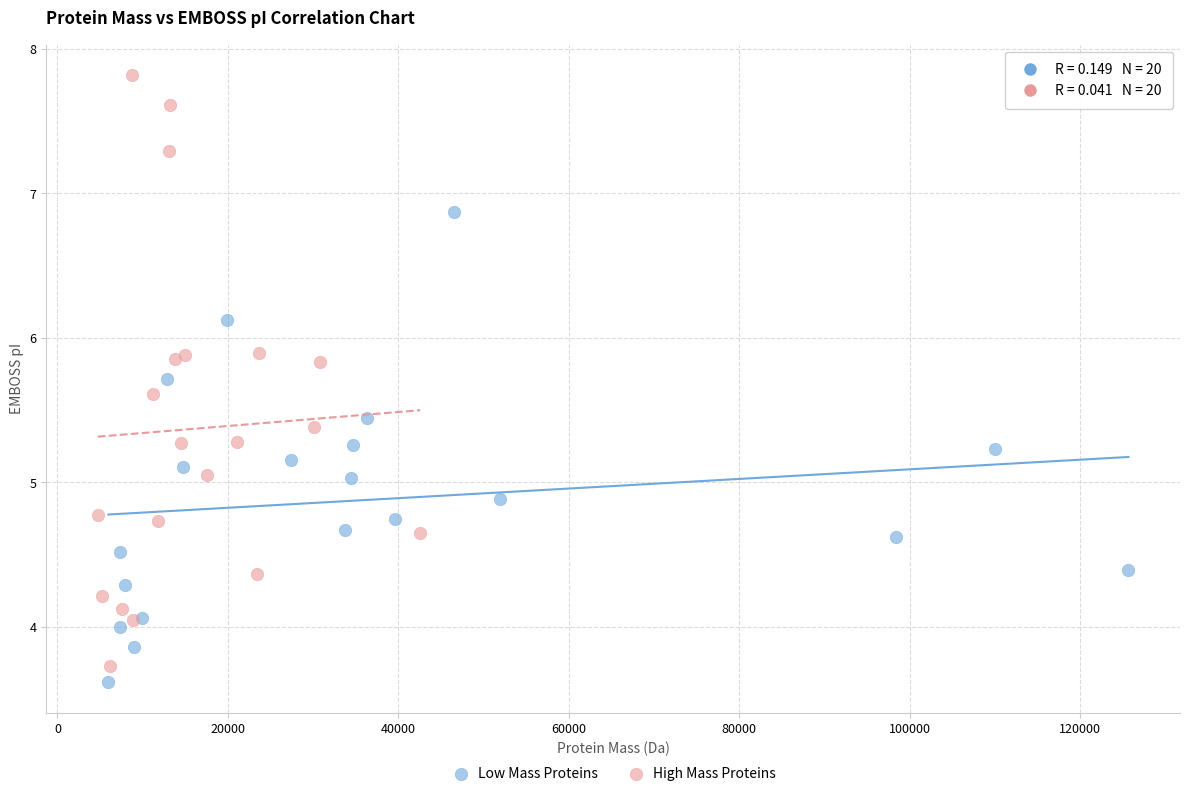

Which series contains the highest Y value?

High Mass Proteins